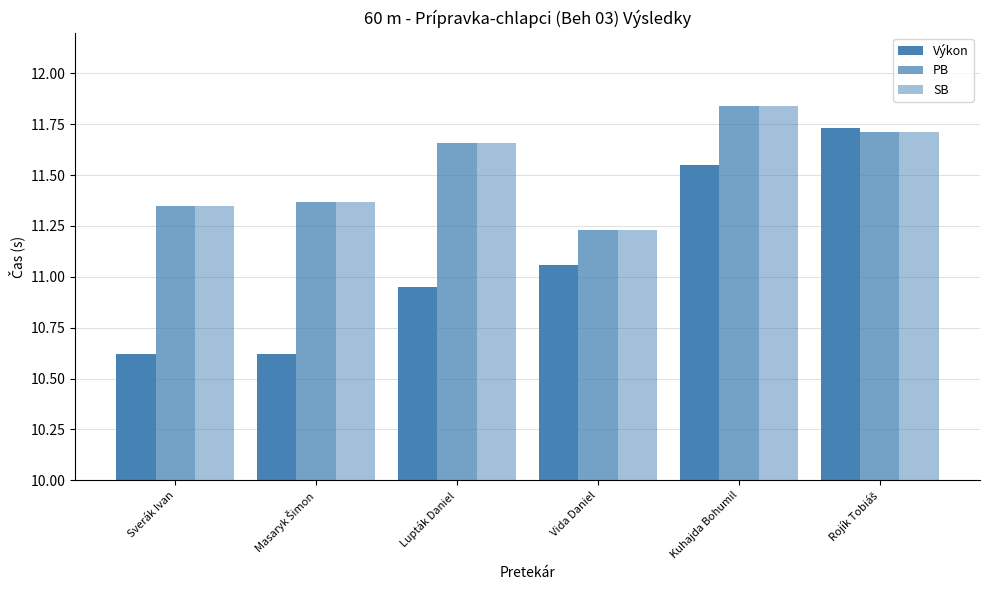

What is the label of the 1st bar from the left?

Sverák Ivan